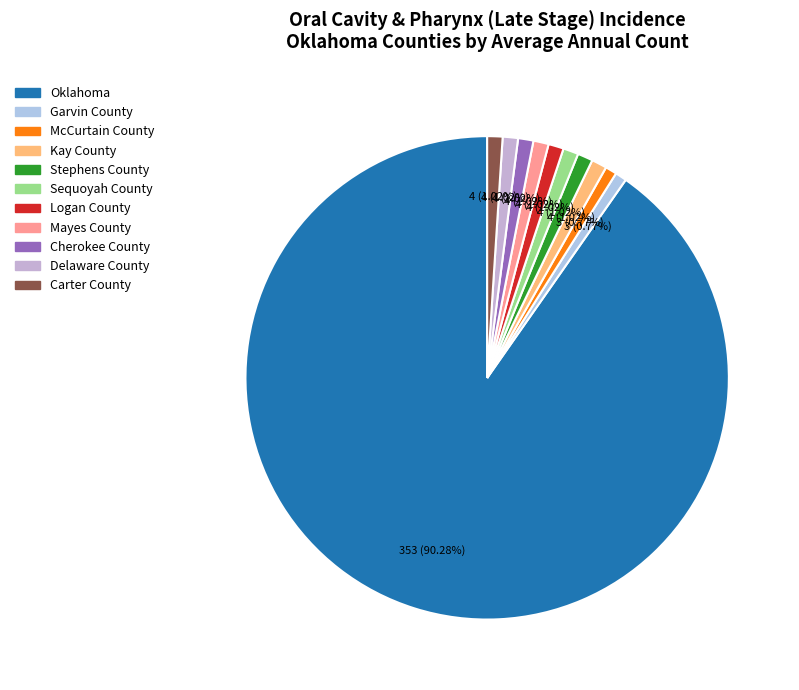

Does Delaware County represent more than half of the total?

No